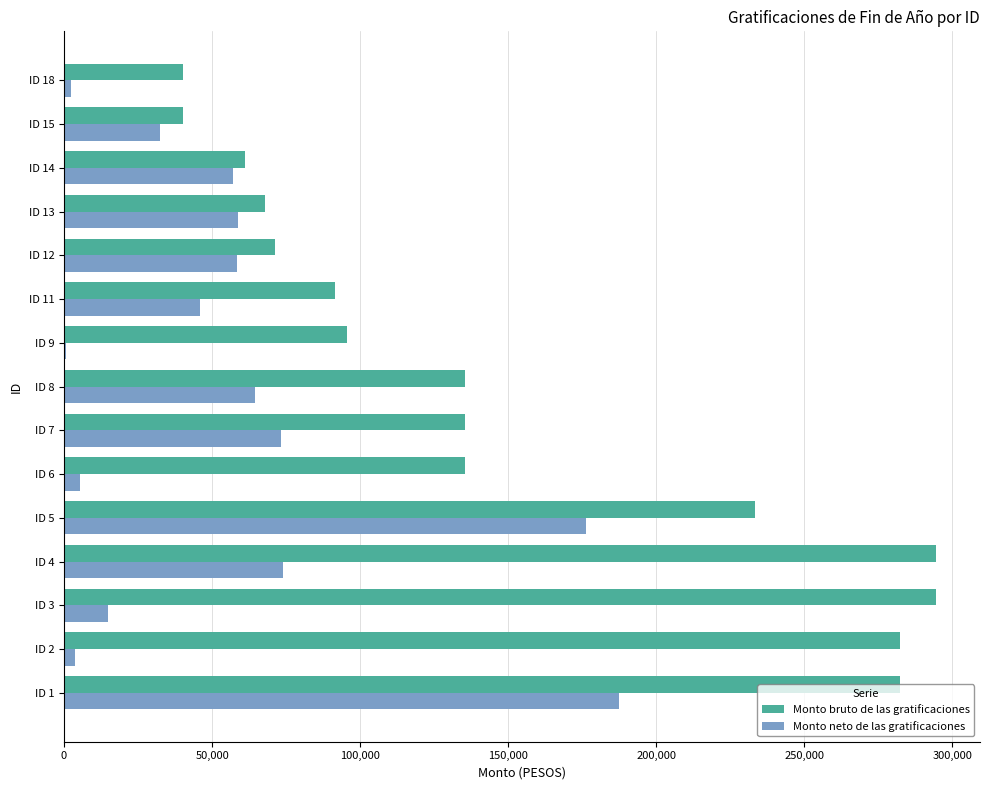

Which series changed the most between ID 15 and ID 18?

Monto neto de las gratificaciones